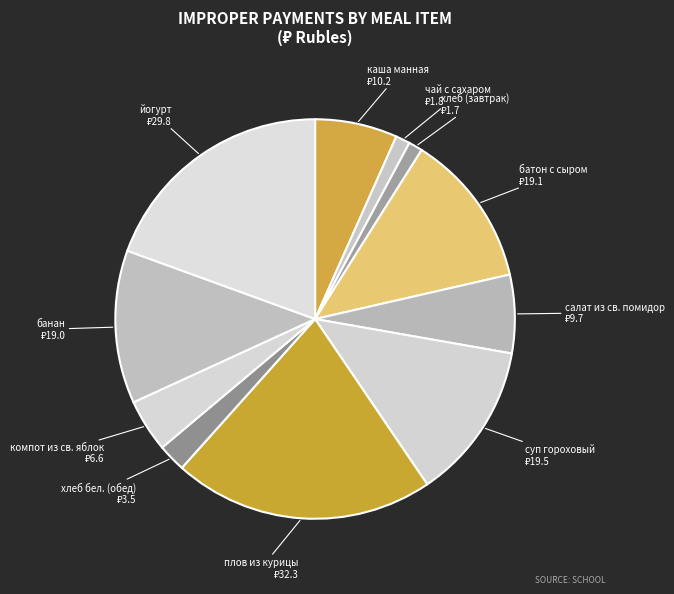

Does батон с сыром account for over 50% of the chart?

No